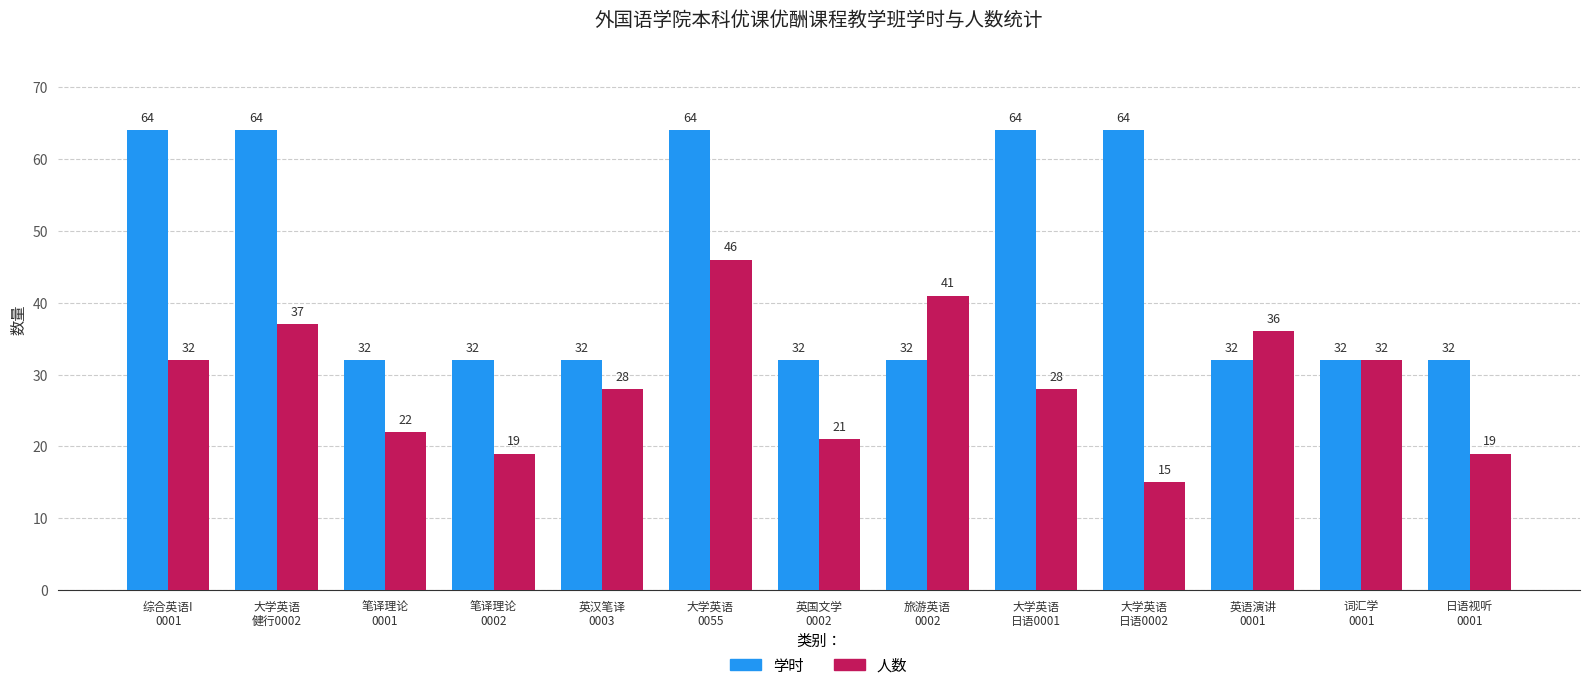

At how many categories does at least one series exceed 55?

5